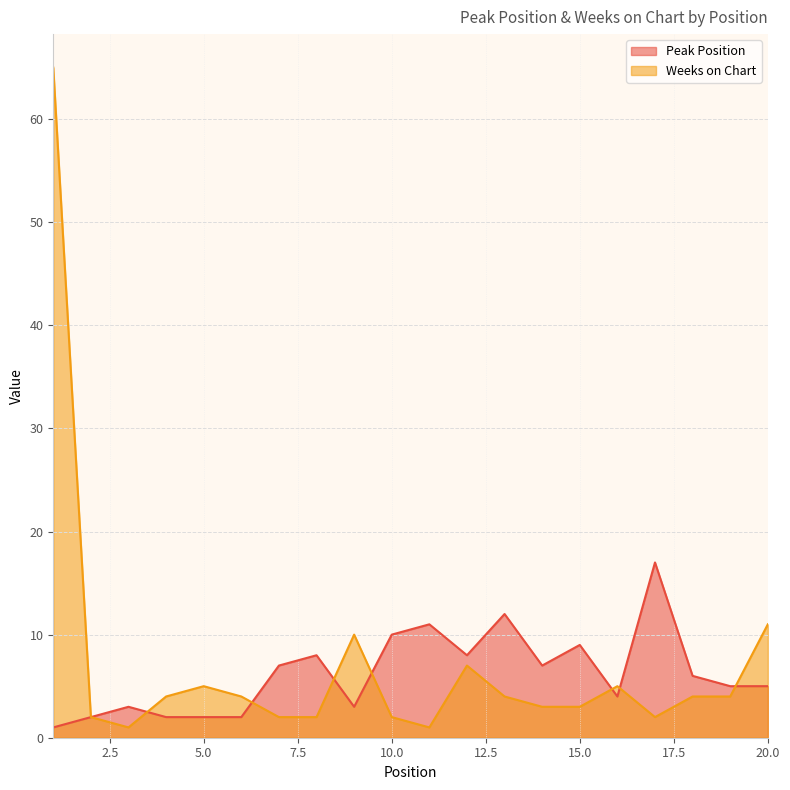

Rank the series by their maximum value, from lowest to highest.

Peak Position, Weeks on Chart